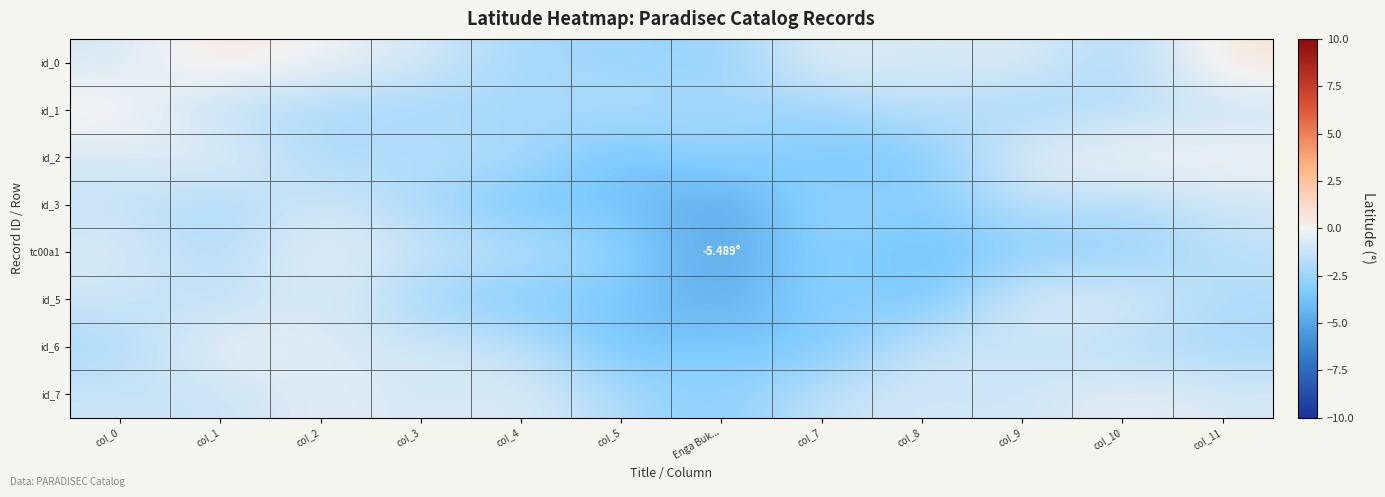

At col_0, list the series in order from smallest to largest.

id_6, id_3, id_7, id_5, id_0, id_2, tc00a1, id_1